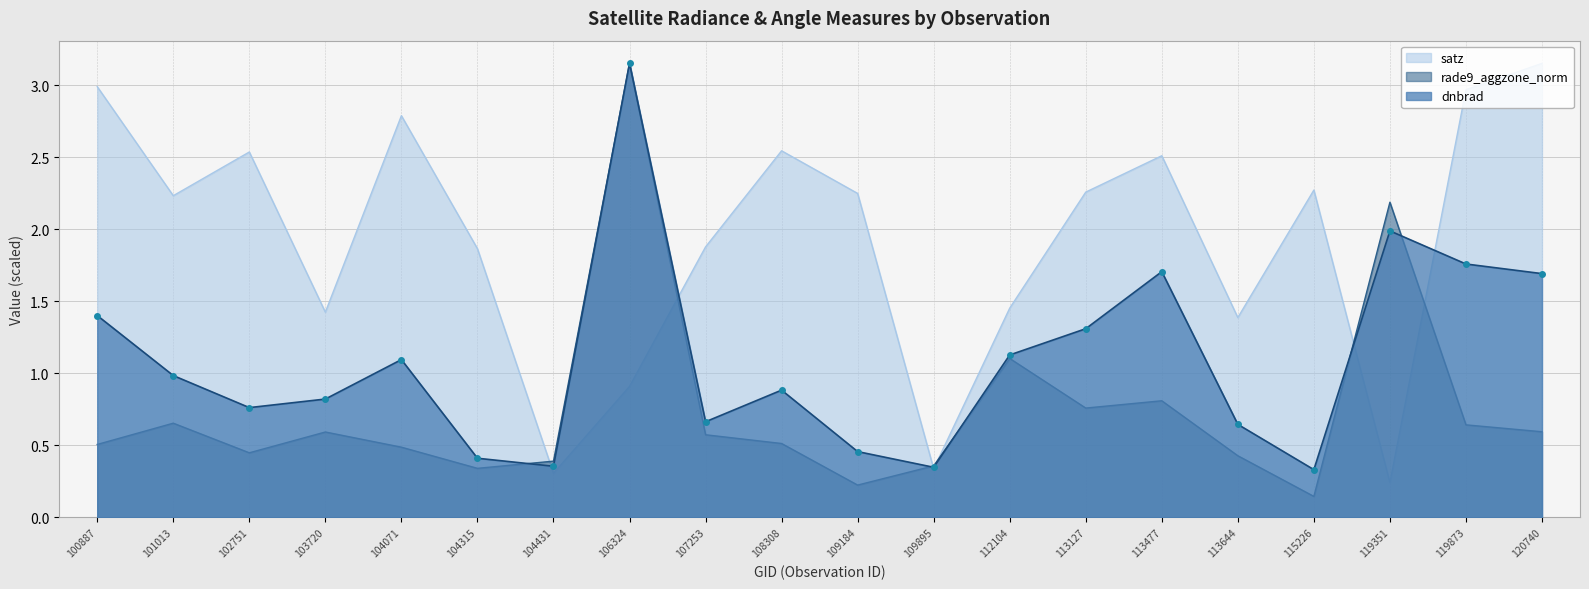

What is the value of the rade9_aggzone_norm point at the 18th from the left?

2.2